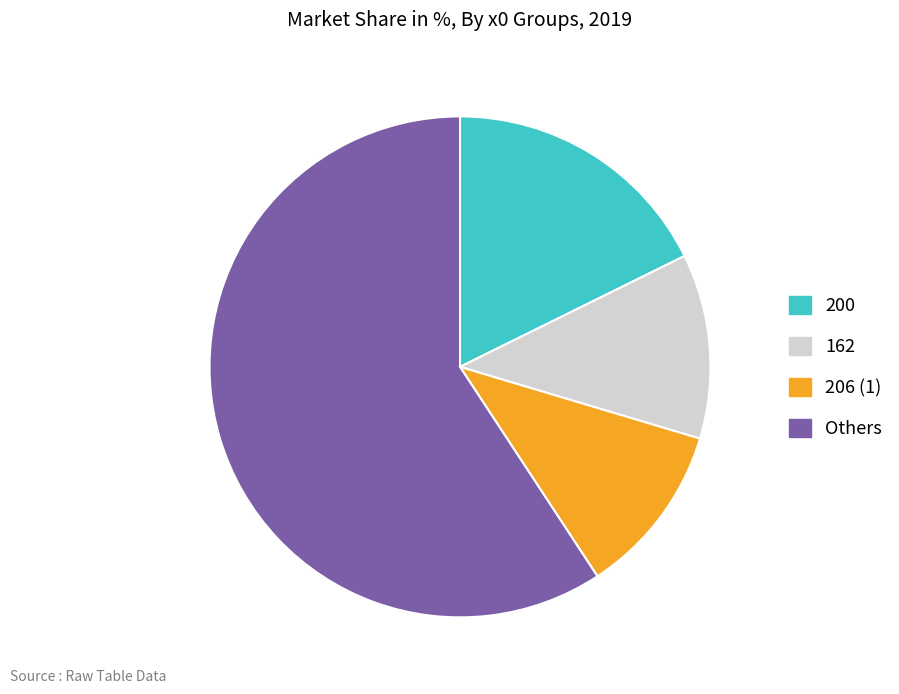

Which has a higher value, 200 or 162?

200